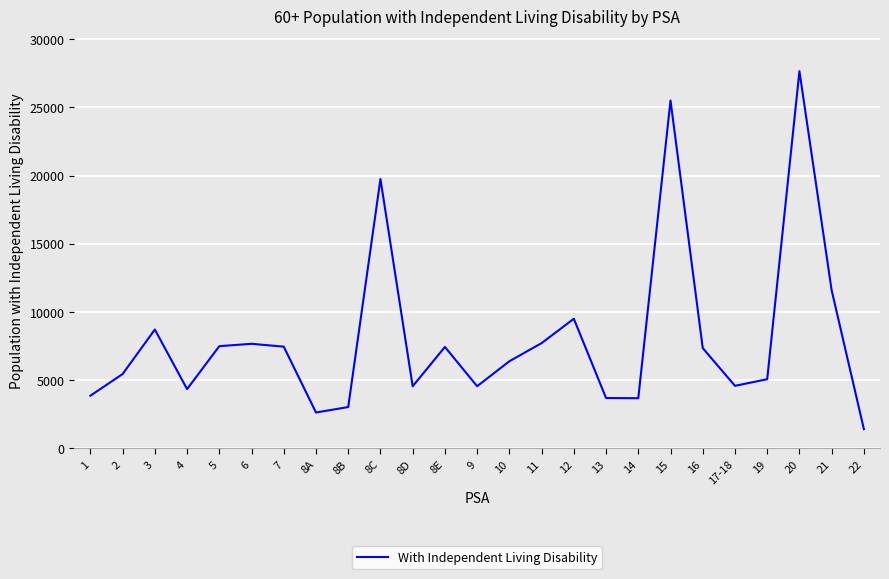

The value at 8D is 4555. True or false?

True